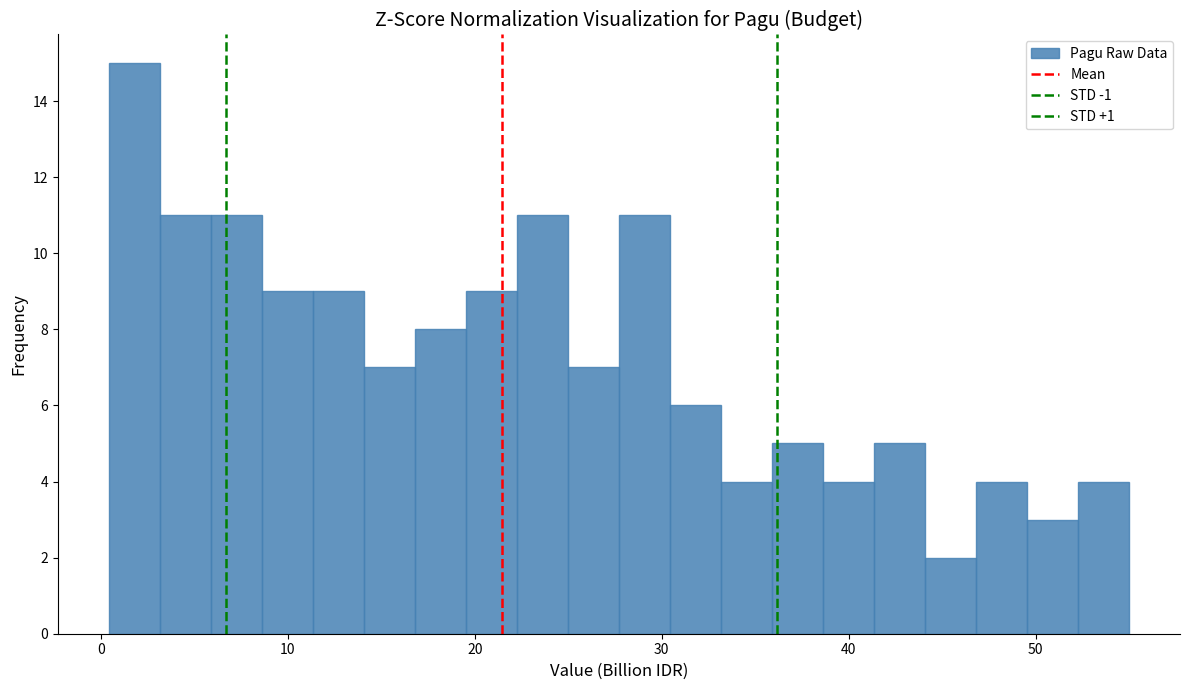

Read against the x-axis, roughly where is the centre of the tallest bar?

2